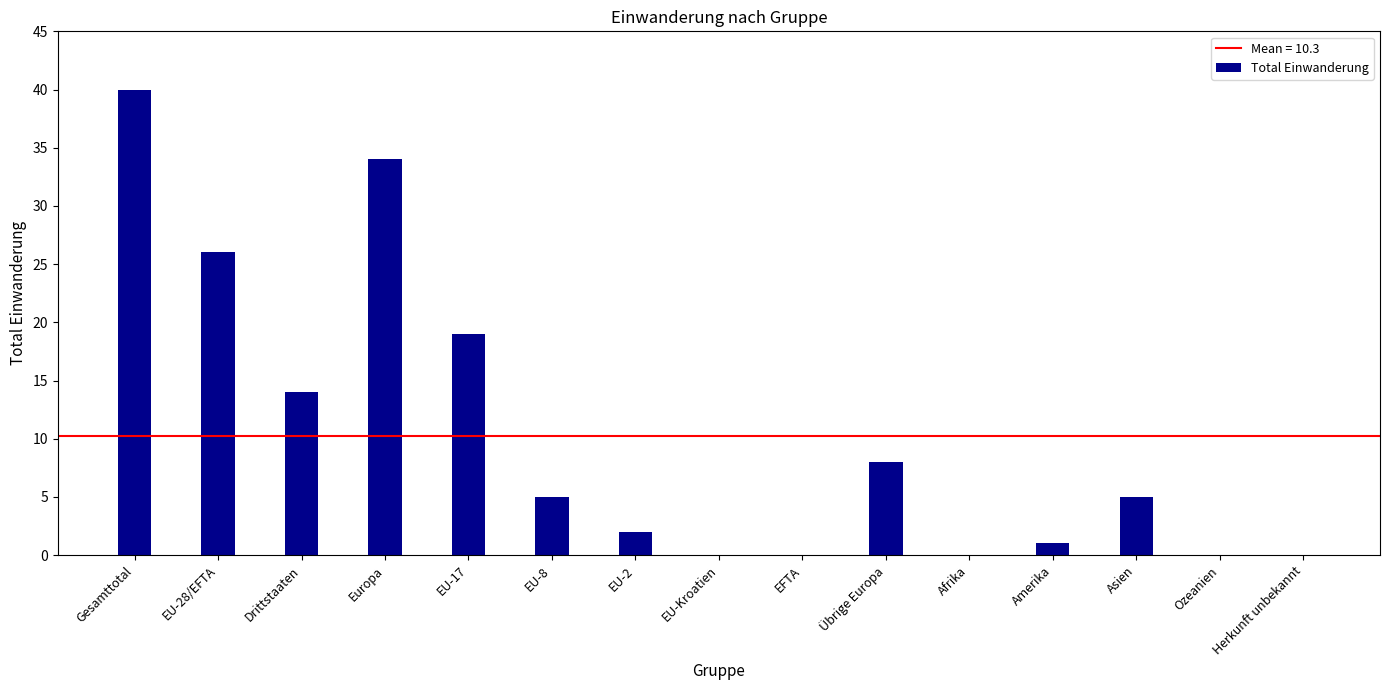

Are the bars grouped side by side (vs. stacked)?

No